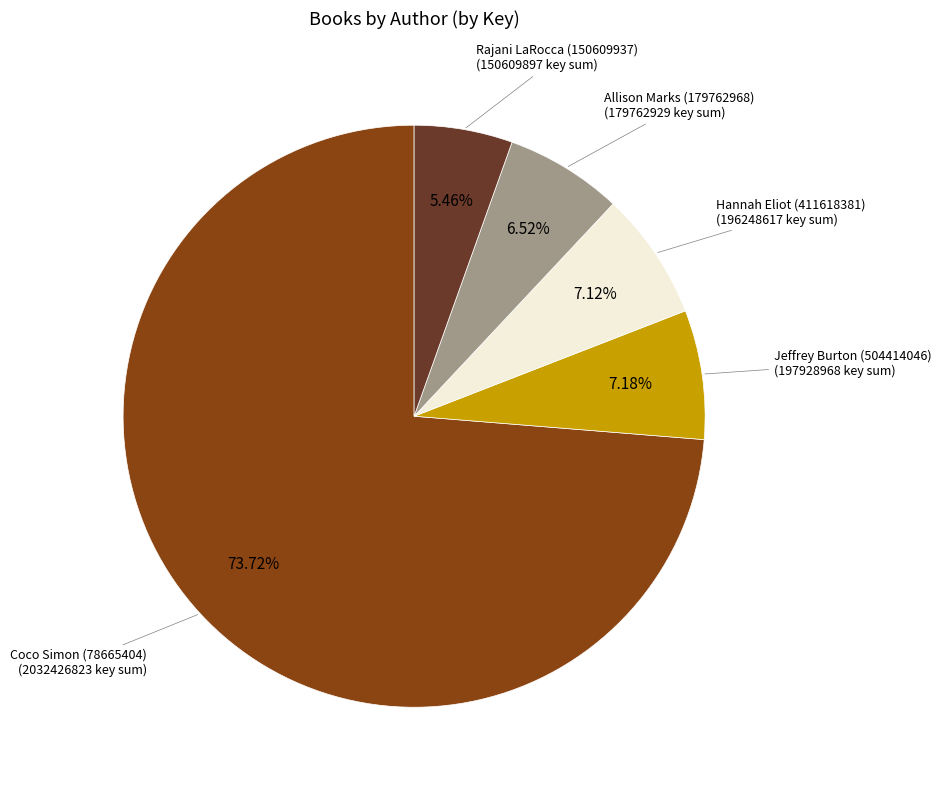

Is there a majority slice in this chart?

Yes